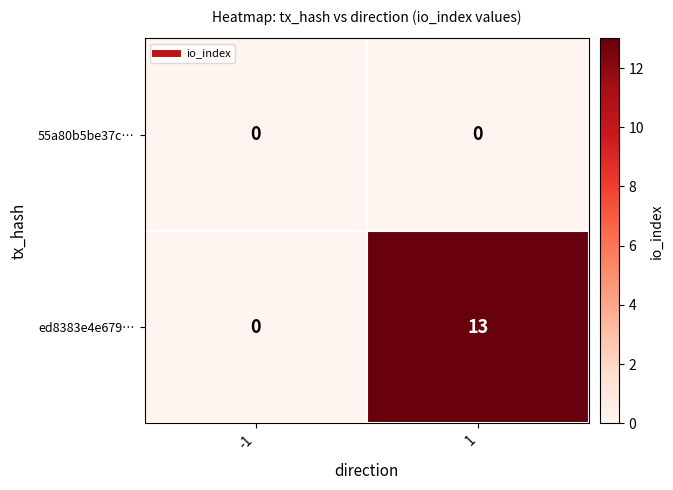

Which series has the largest total across all categories?

ed8383e4e679…